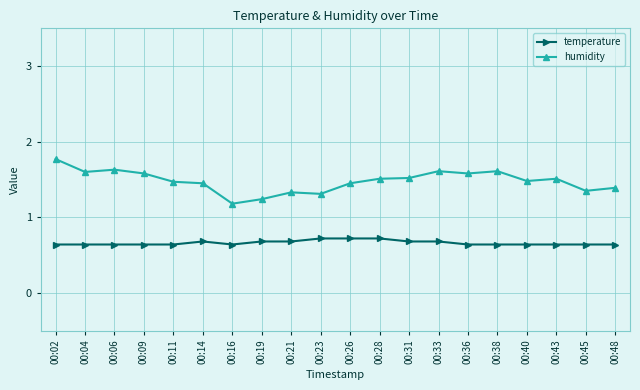

Rank the series by their average value, from highest to lowest.

humidity, temperature